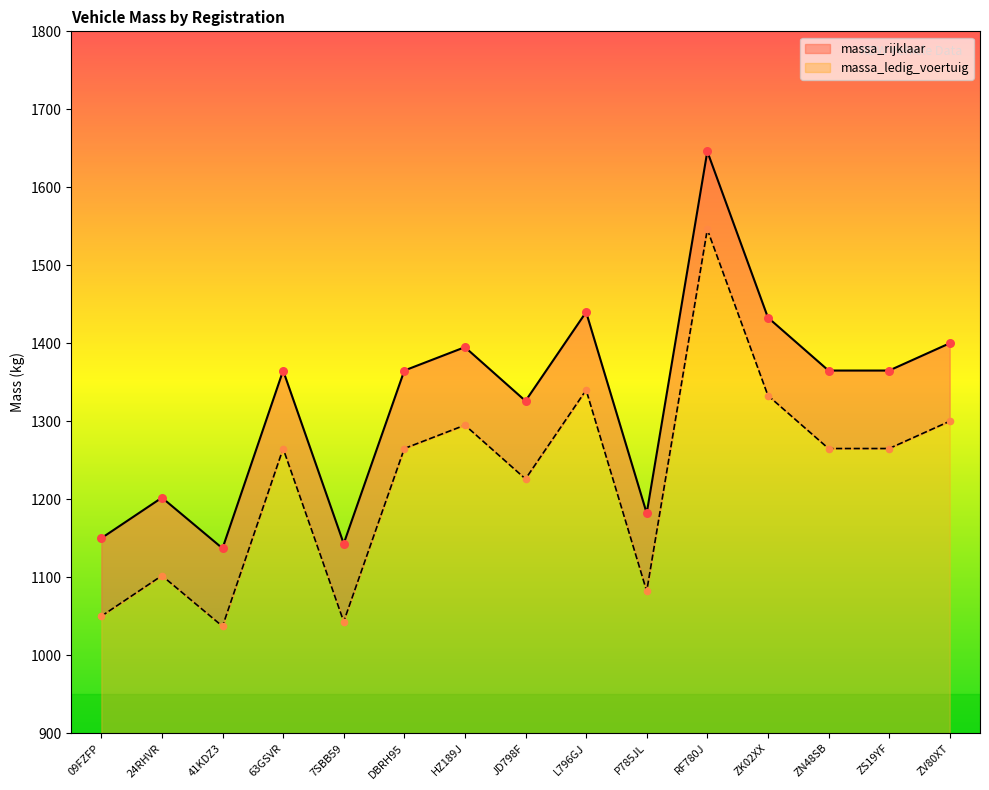

Which series reaches the maximum Y coordinate?

massa_ledig_voertuig